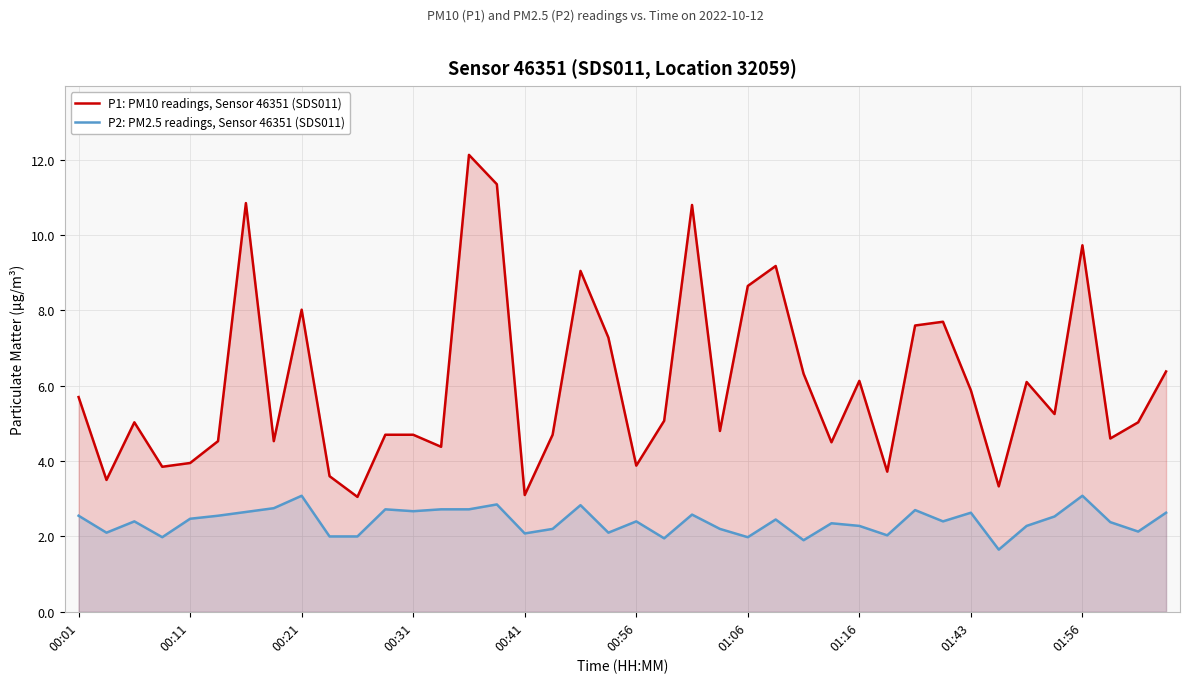

How many values in the P2: PM2.5 readings, Sensor 46351 (SDS011) series exceed 2?

33